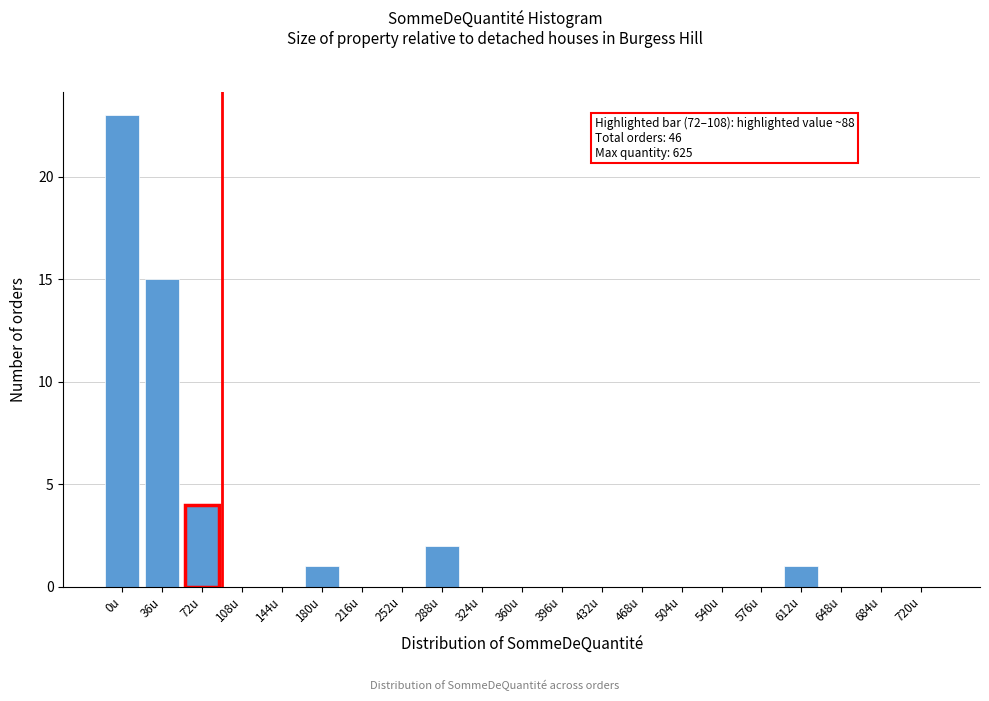

Reading left to right, transcribe all the data shown in this chart.

0u=23	36u=15	72u=4	108u=0	144u=0	180u=1	216u=0	252u=0	288u=2	324u=0	360u=0	396u=0	432u=0	468u=0	504u=0	540u=0	576u=0	612u=1	648u=0	684u=0	720u=0